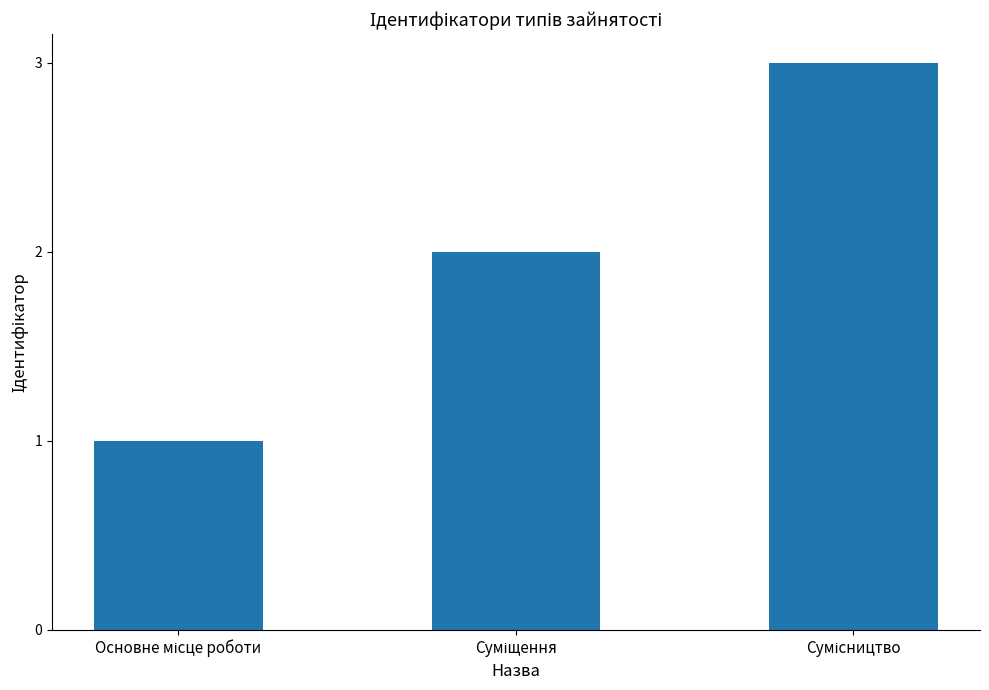

How many categories are shown in the chart?

3